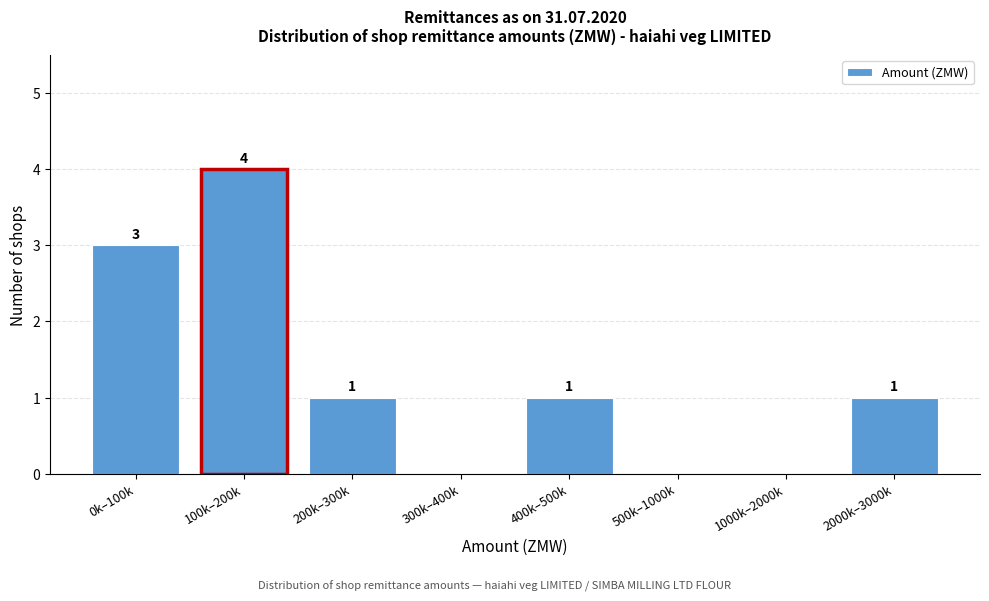

Reading left to right, transcribe all the data shown in this chart.

0k–100k=3	100k–200k=4	200k–300k=1	300k–400k=0	400k–500k=1	500k–1000k=0	1000k–2000k=0	2000k–3000k=1